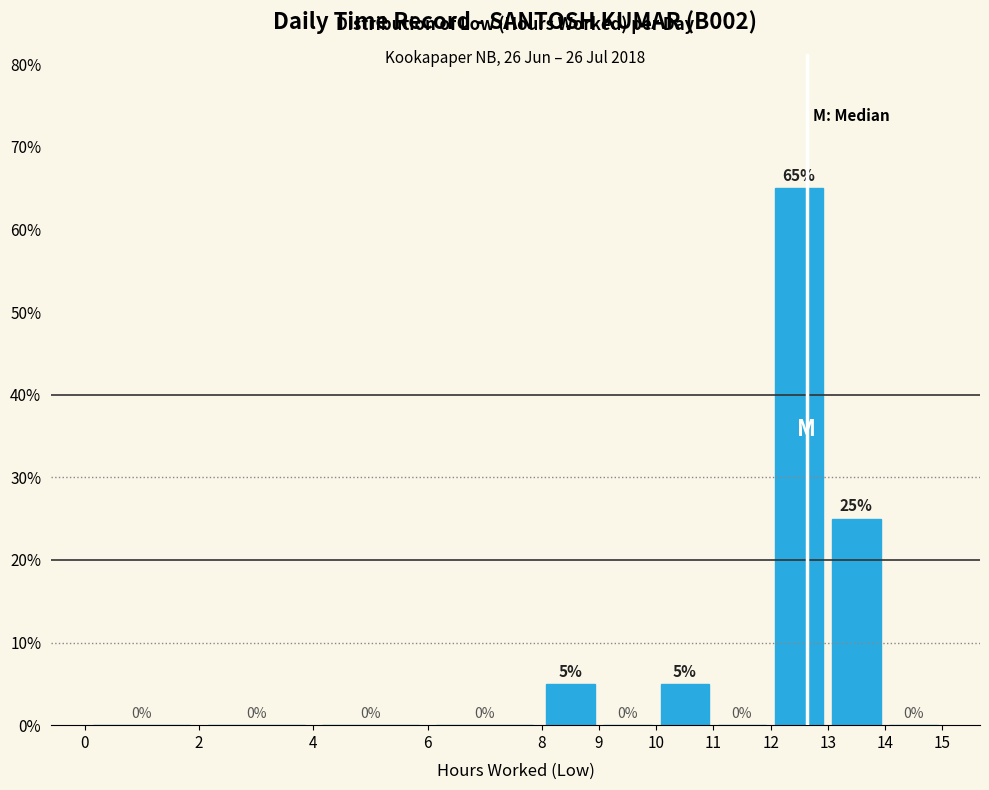

Which range on the x-axis has the tallest bar?

12 to 13